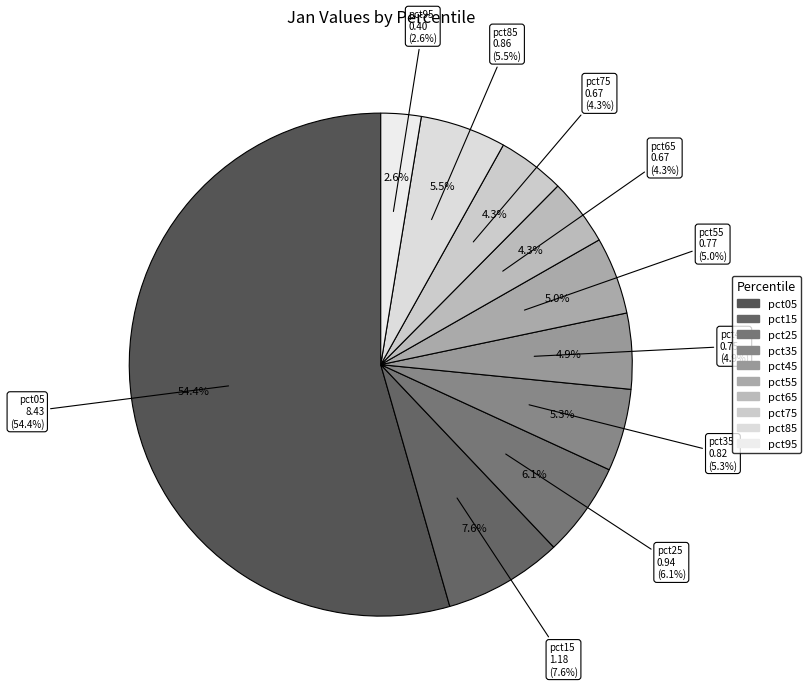

Rank the categories by value from lowest to highest.

pct95, pct65, pct75, pct45, pct55, pct35, pct85, pct25, pct15, pct05